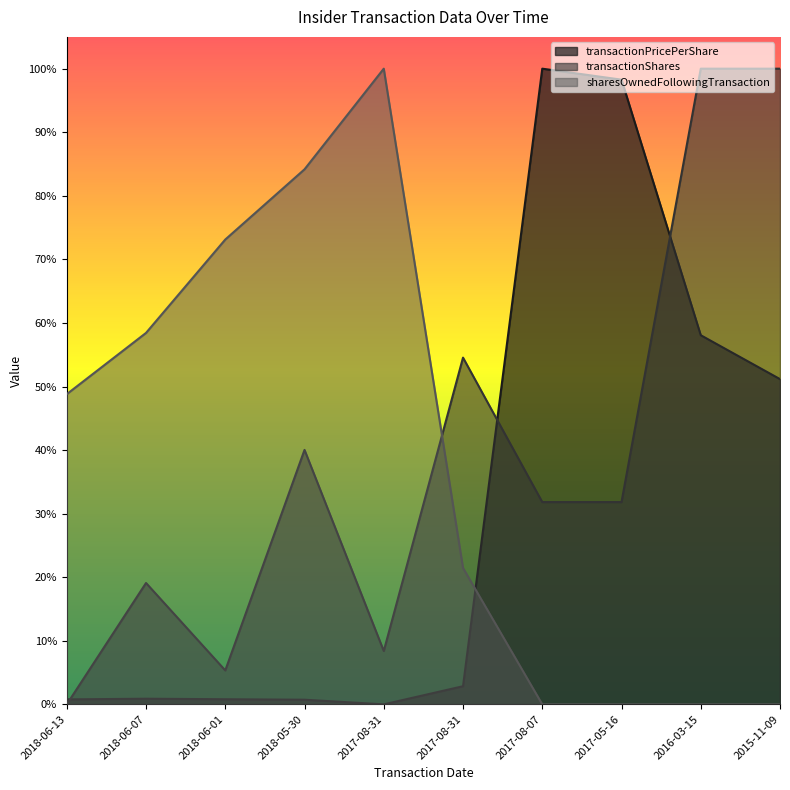

In transactionPricePerShare, how many points are lower than both neighbors (excluding endpoints)?

1